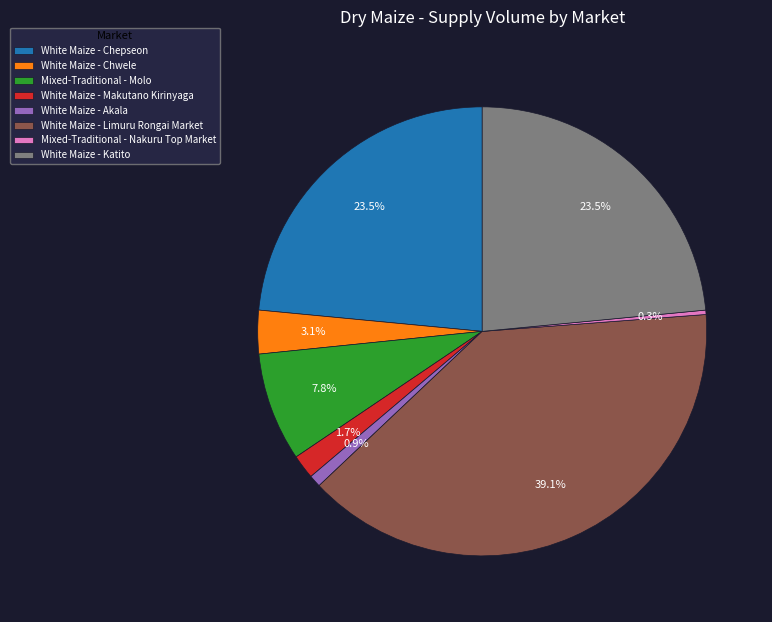

The White Maize - Akala slice represents 12% of the pie. True or false?

False